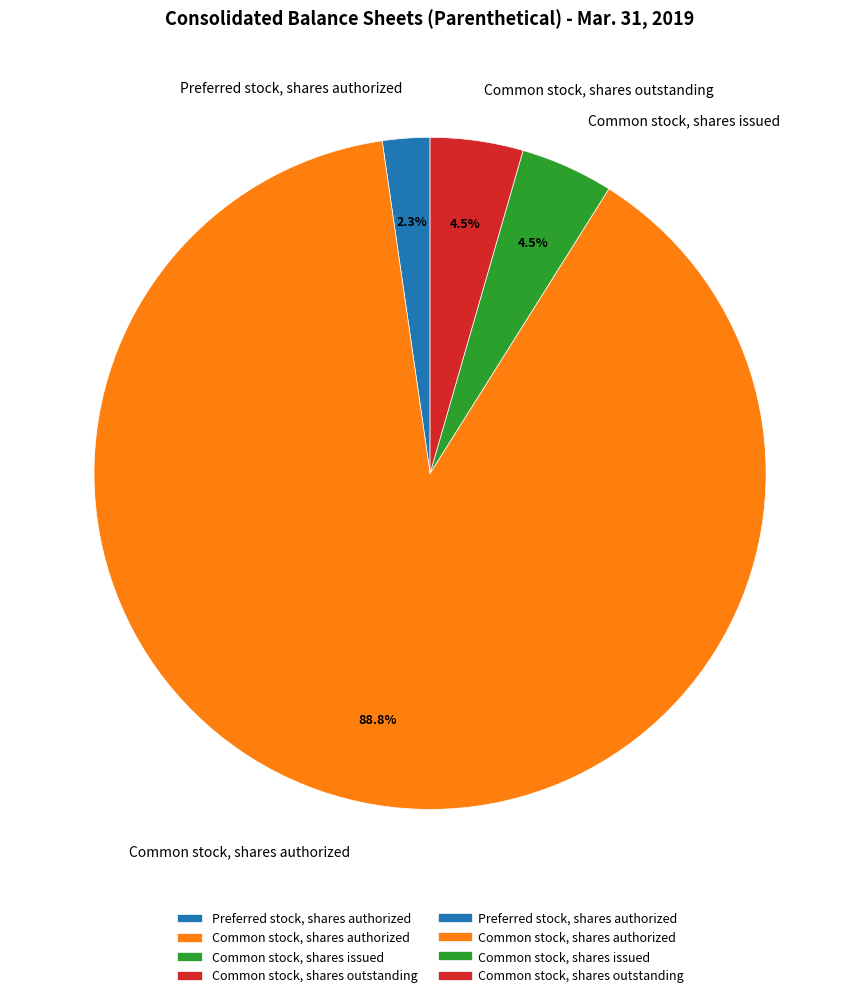

To the nearest percent, what percentage of the pie is Preferred stock, shares authorized?

2%